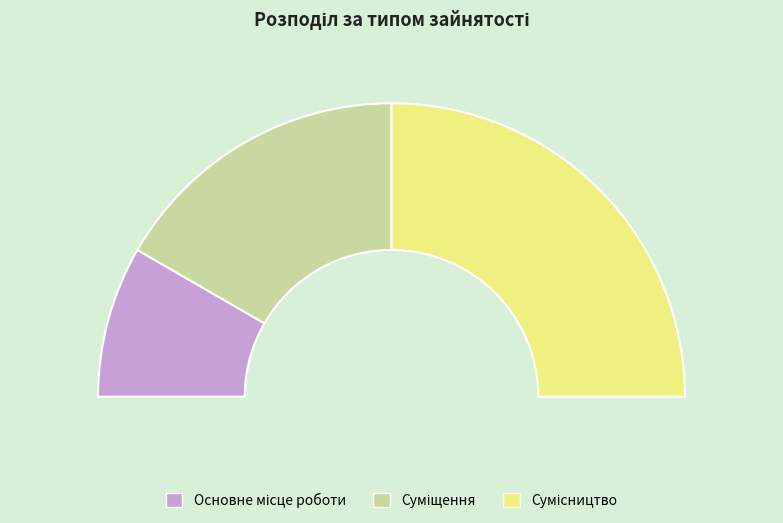

What is the largest slice in the pie chart?

Сумісництво